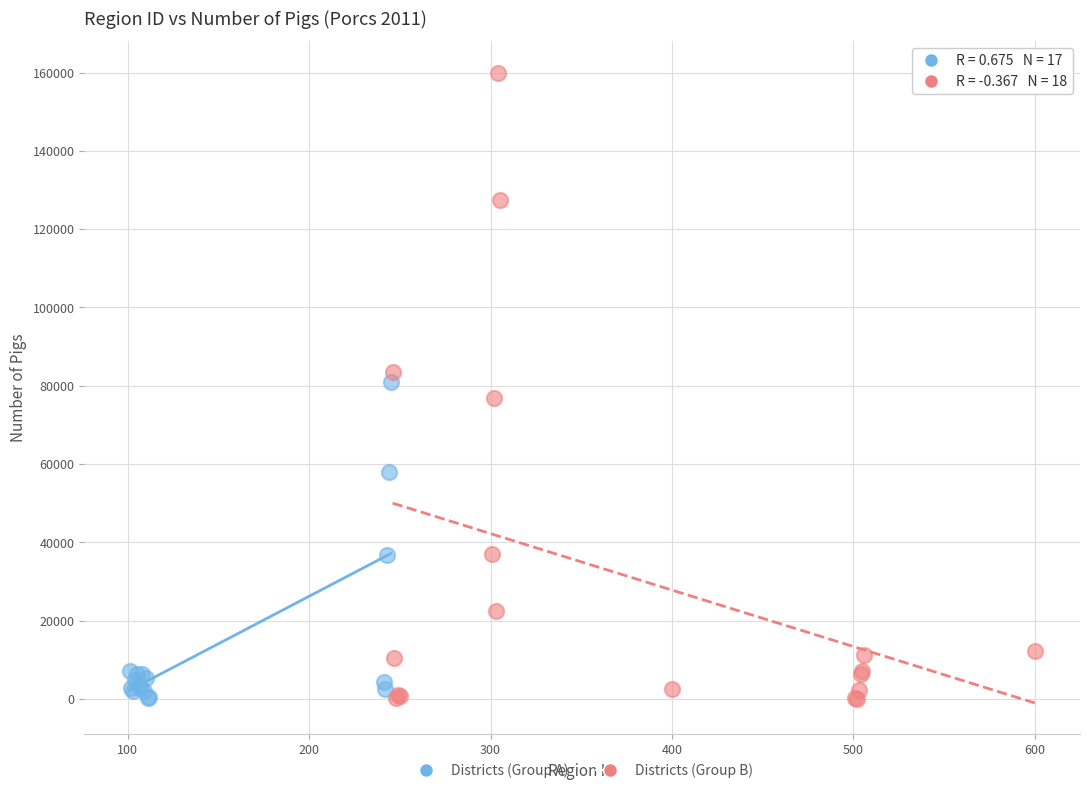

Which series has the largest Y range (max minus min)?

Districts (Group B)